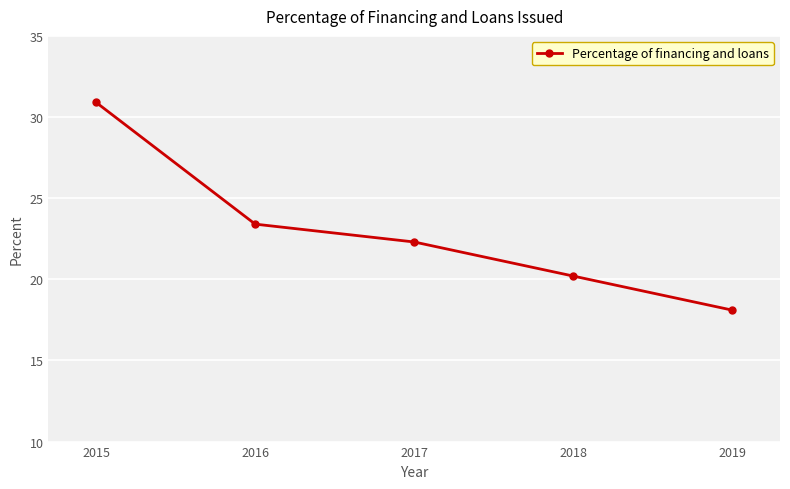

Rank the categories by value from lowest to highest.

2019, 2018, 2017, 2016, 2015